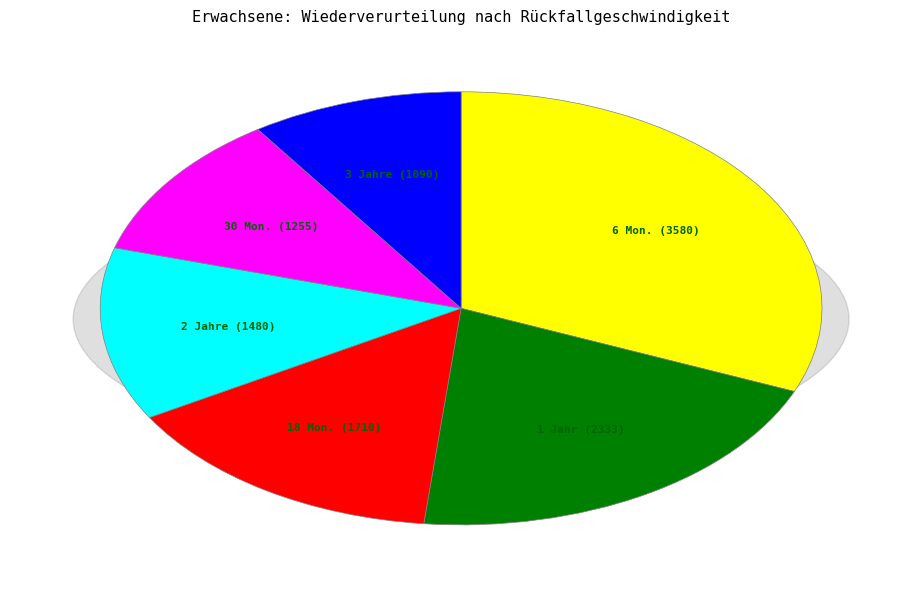

Combined, do Rückfall nach 18 Monaten and Rückfall nach 3 Jahren account for over 50%?

No